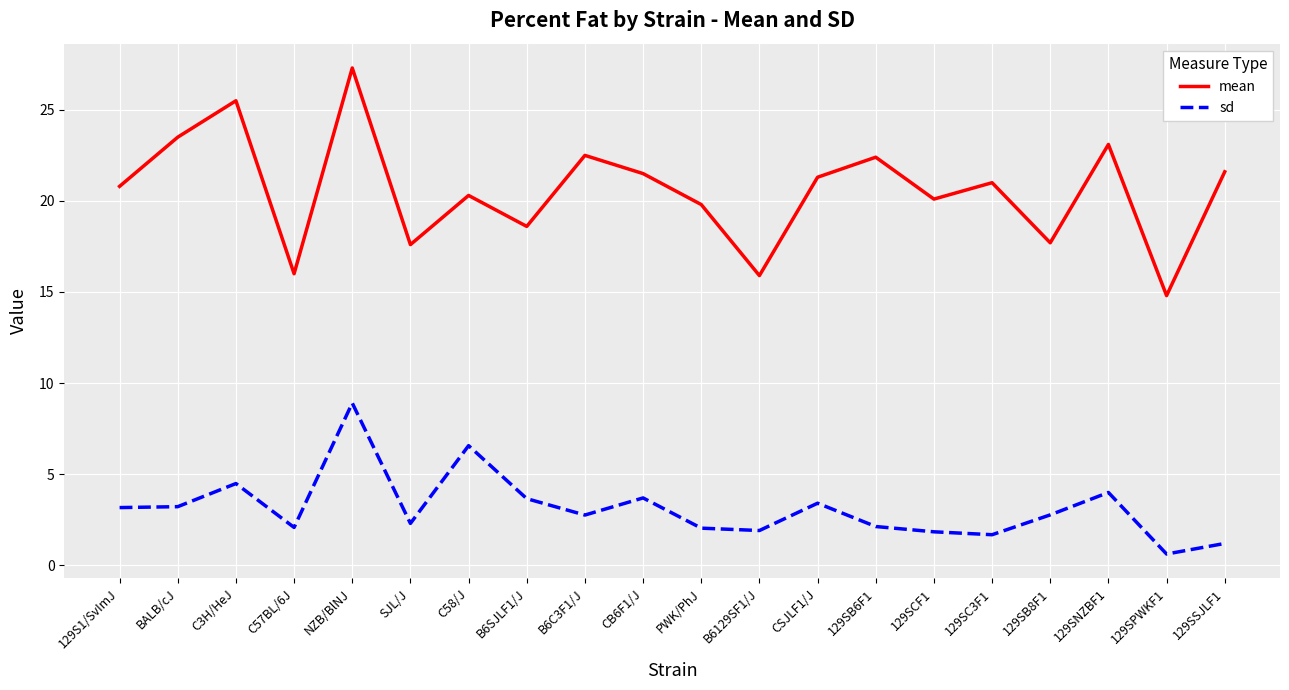

How many series are shown in this chart?

2